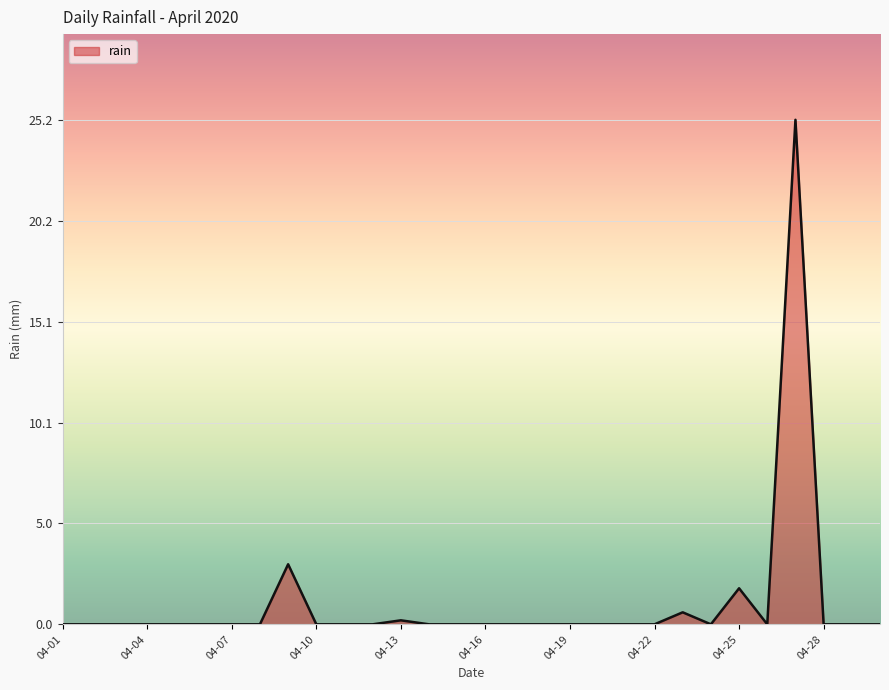

How many lines are shown in the chart?

1